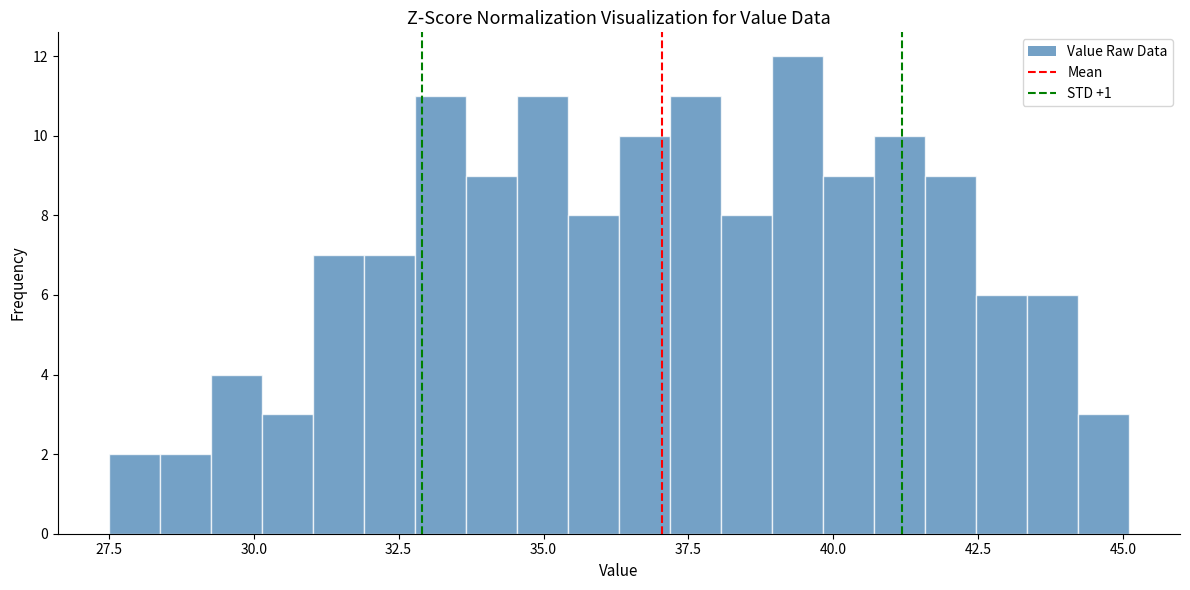

Read against the x-axis, roughly where is the centre of the tallest bar?

39.5